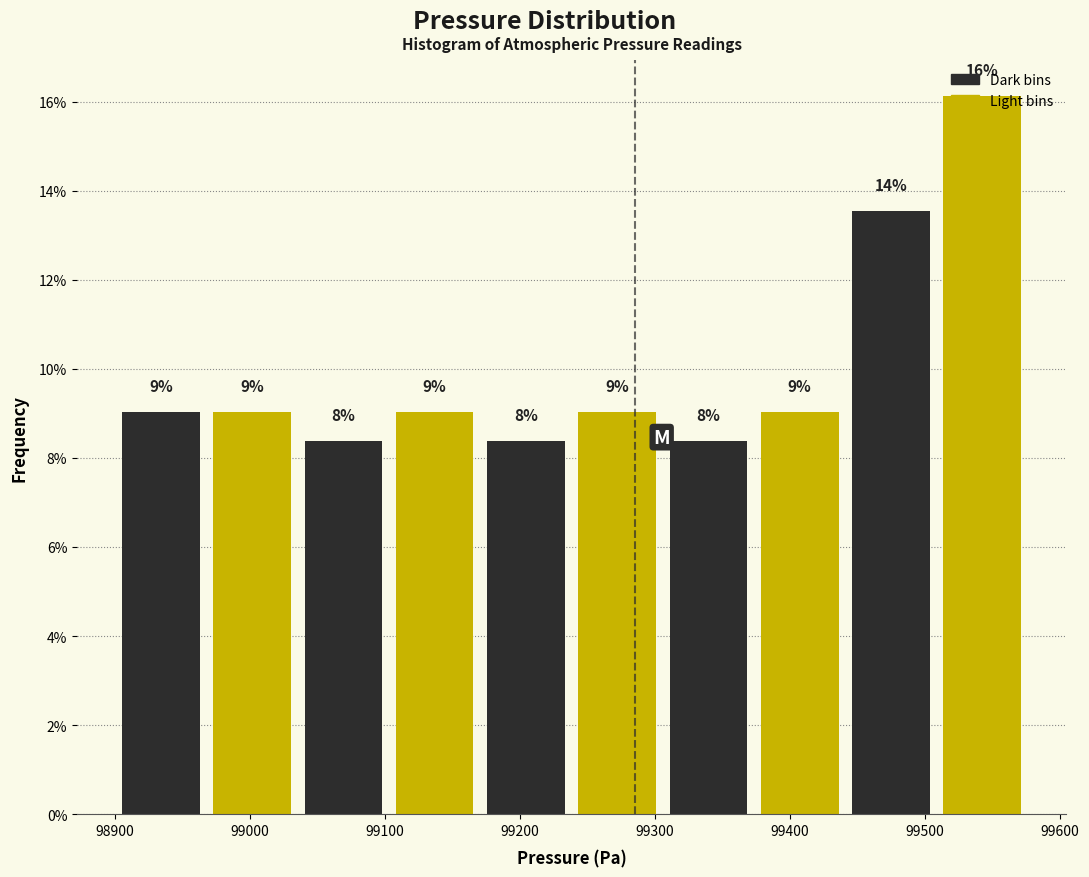

Which range on the x-axis has the tallest bar?

99510 to 99580